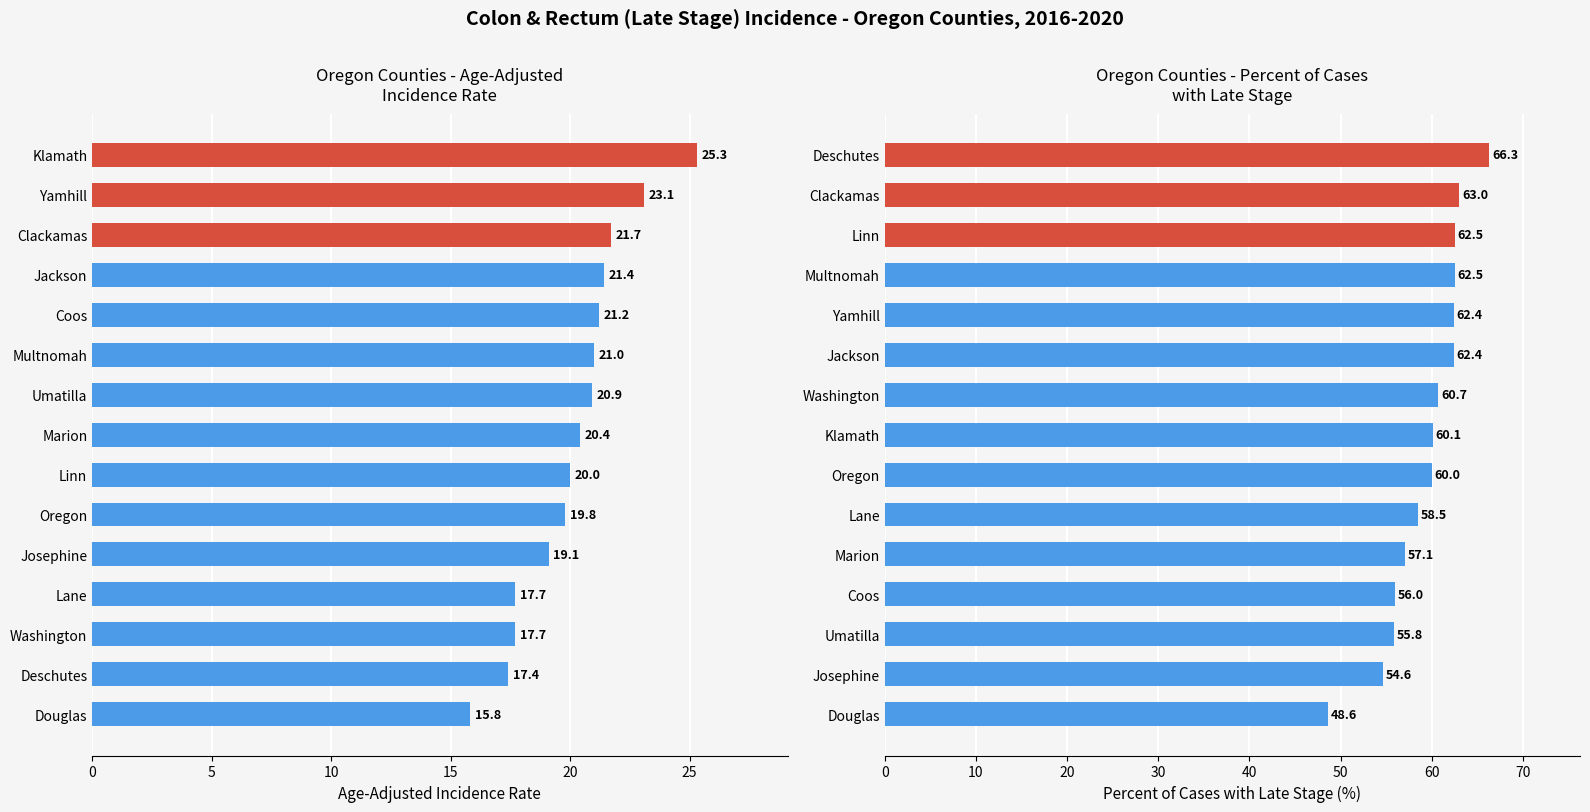

How many bars are there in each group?

2